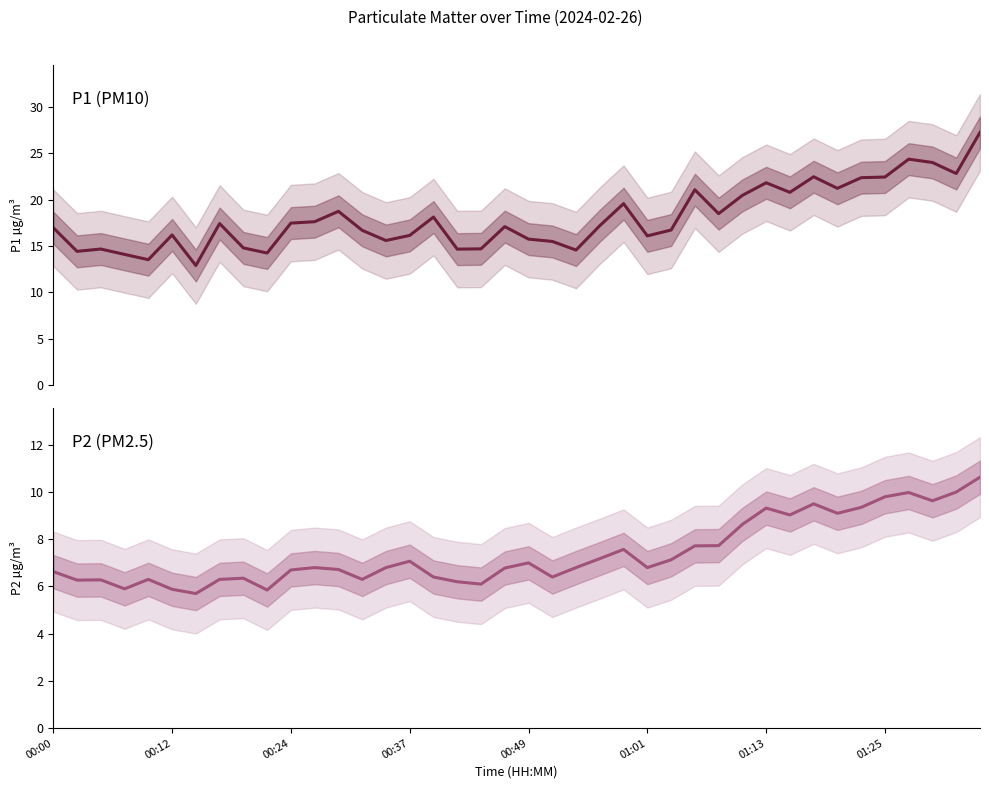

At 00:00, list the series in order from smallest to largest.

P2 (PM2.5), P1 (PM10)